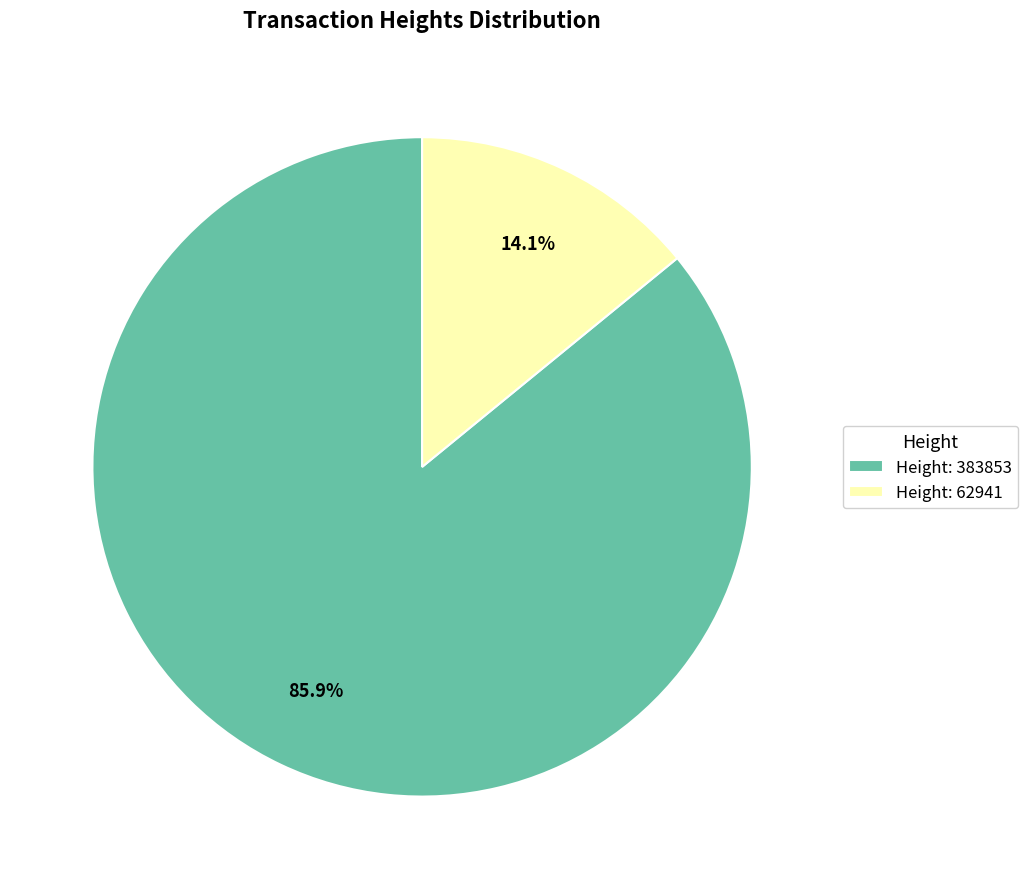

What is the smallest slice in the pie chart?

Height: 62941